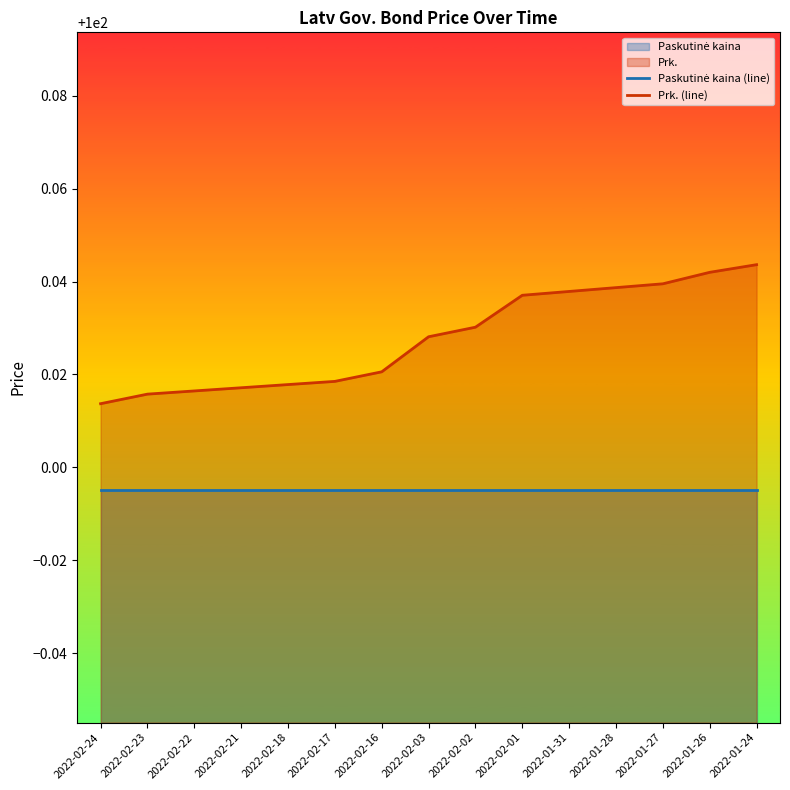

Reading left to right, transcribe all the data shown in this chart.

Paskutinė kaina (line): 2022-02-24=100.0	2022-02-23=100.0	2022-02-22=100.0	2022-02-21=100.0	2022-02-18=100.0	2022-02-17=100.0	2022-02-16=100.0	2022-02-03=100.0	2022-02-02=100.0	2022-02-01=100.0	2022-01-31=100.0	2022-01-28=100.0	2022-01-27=100.0	2022-01-26=100.0	2022-01-24=100.0
Prk. (line): 2022-02-24=100.0	2022-02-23=100.0	2022-02-22=100.0	2022-02-21=100.0	2022-02-18=100.0	2022-02-17=100.0	2022-02-16=100.0	2022-02-03=100.0	2022-02-02=100.0	2022-02-01=100.0	2022-01-31=100.0	2022-01-28=100.0	2022-01-27=100.0	2022-01-26=100.0	2022-01-24=100.0